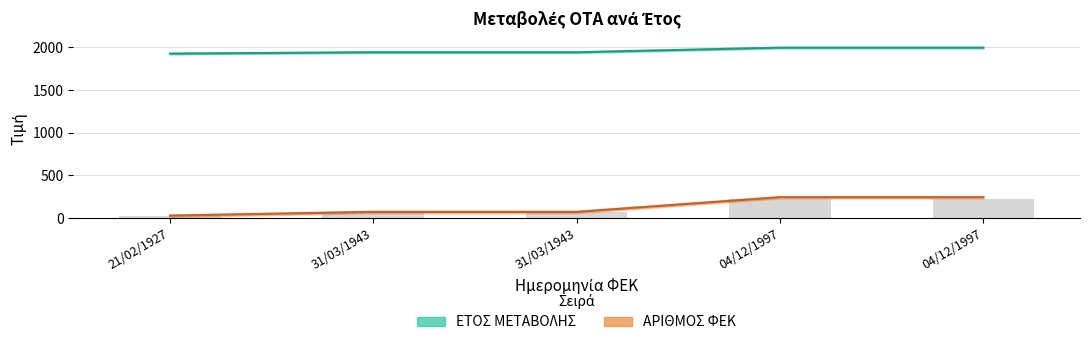

How many distinct data groups are displayed?

2